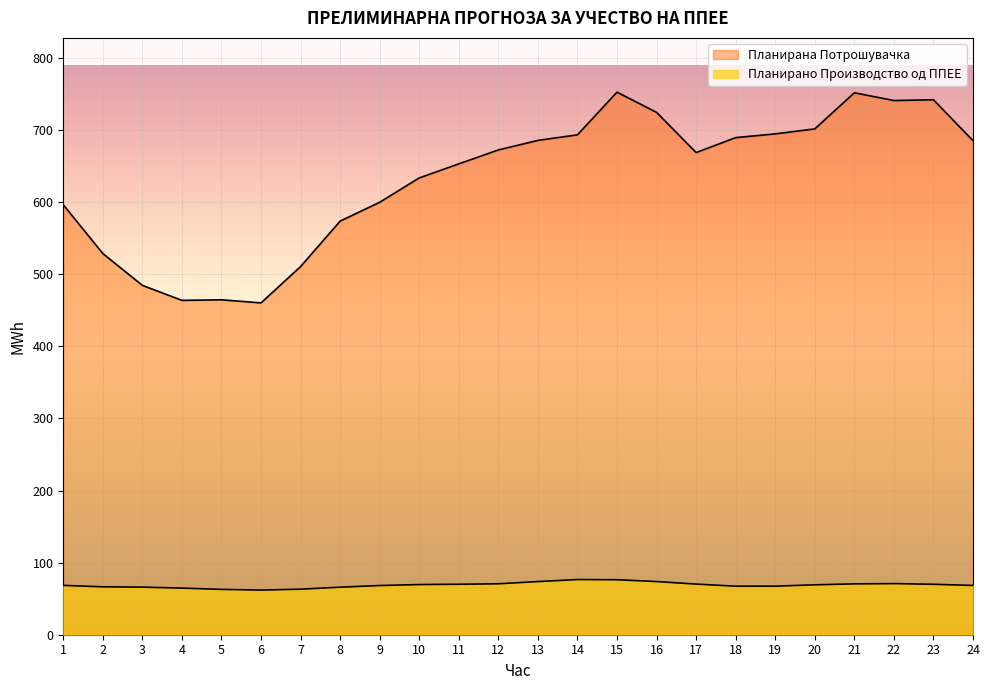

At which category is the sum across all series the highest?

15